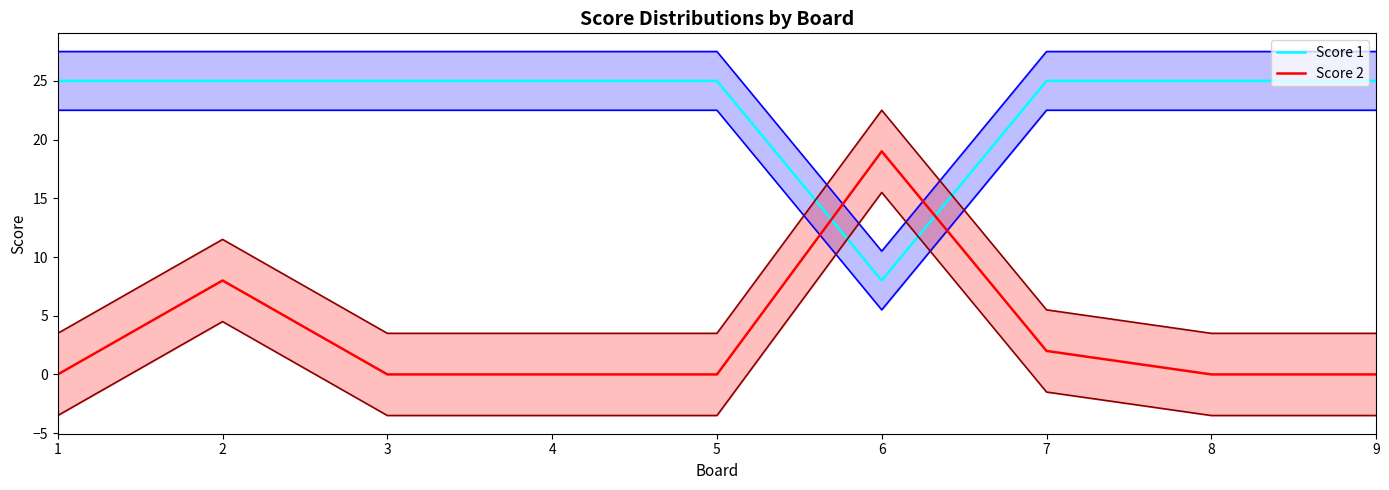

What is the highest value of the Score 2 series?

19